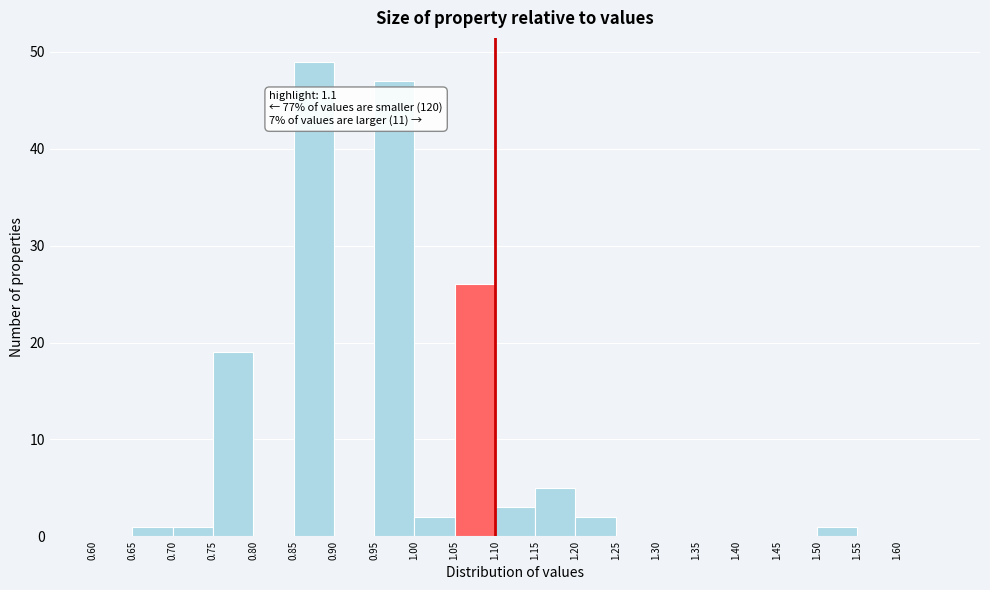

Which range on the x-axis has the tallest bar?

0.85 to 0.90